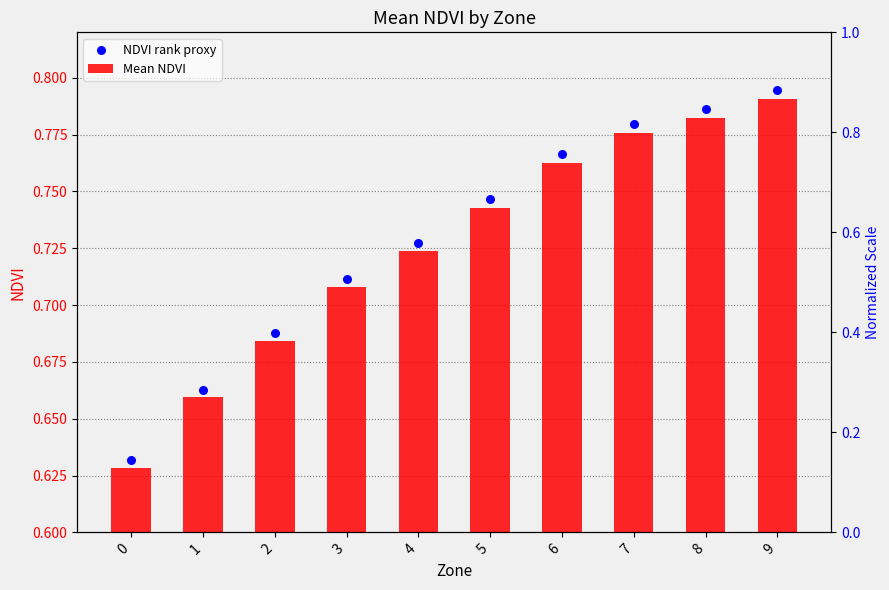

At how many categories does at least one series exceed 0?

10